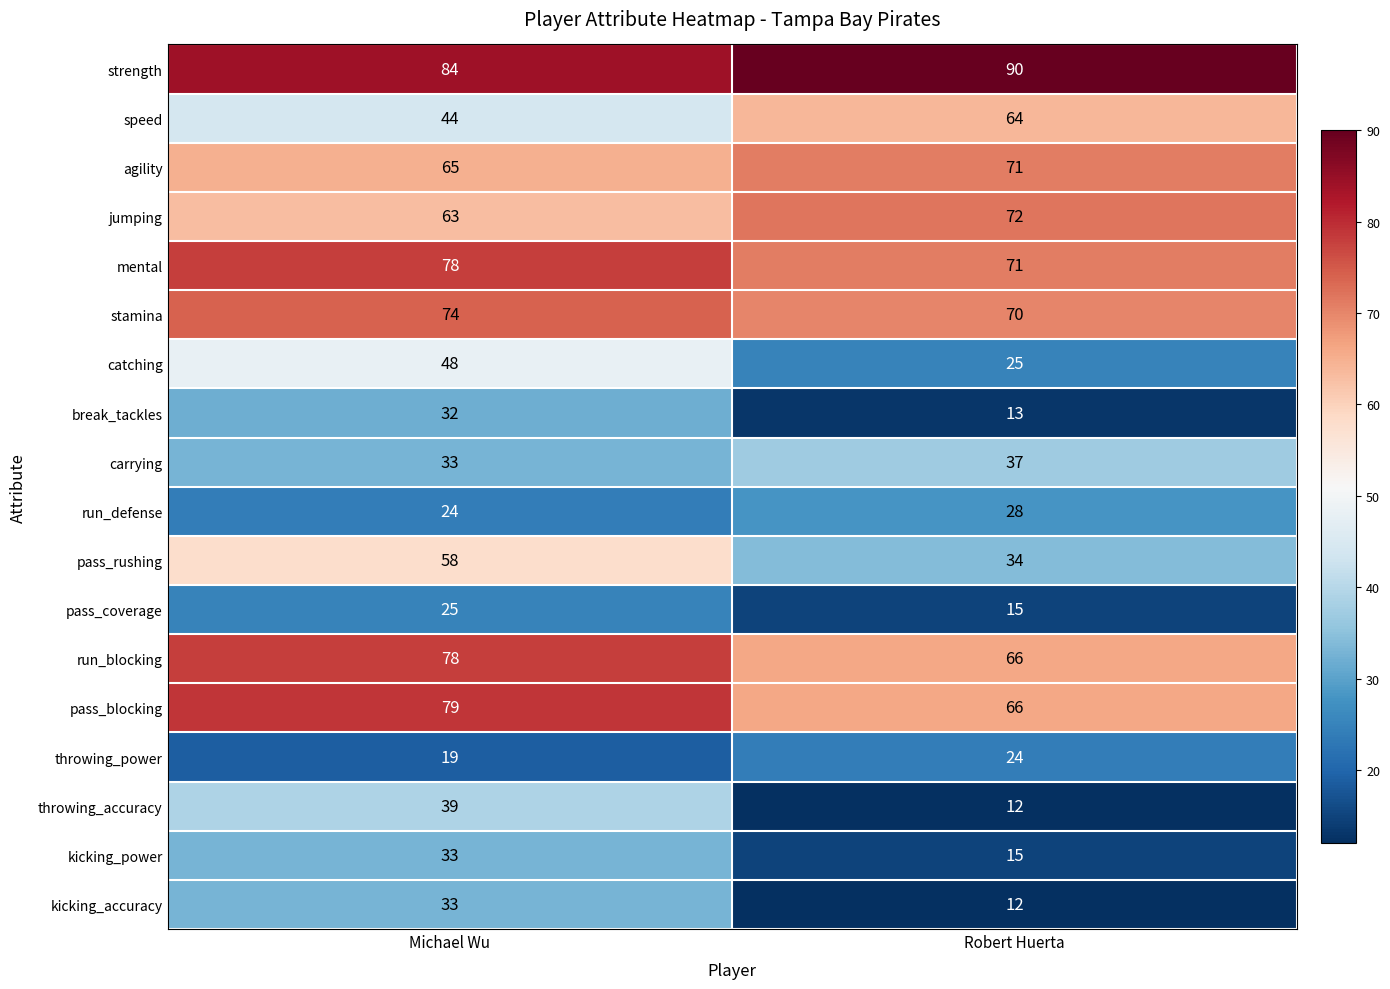

What is the difference between the highest and lowest values at Michael Wu?

65